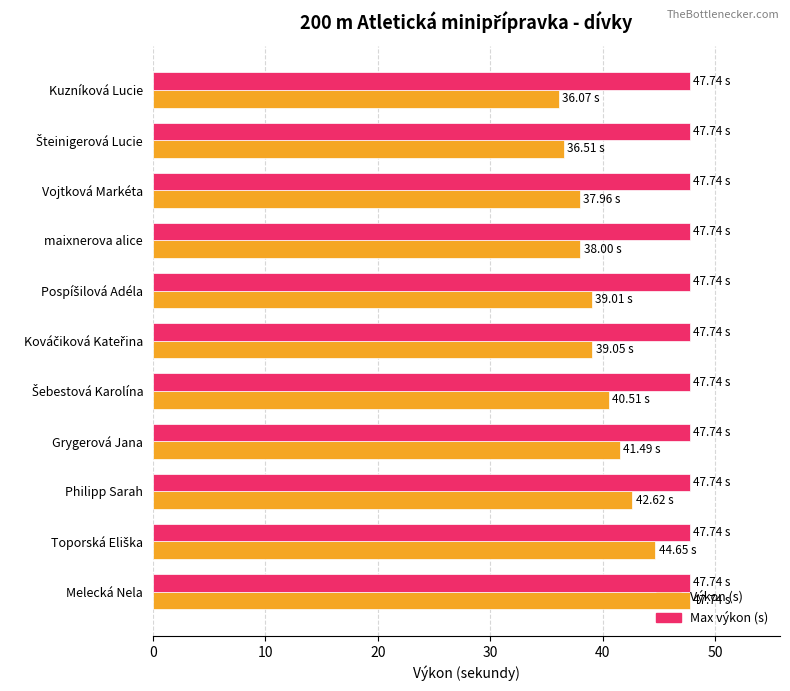

Rank the series by their average value, from lowest to highest.

Výkon (s), Max výkon (s)